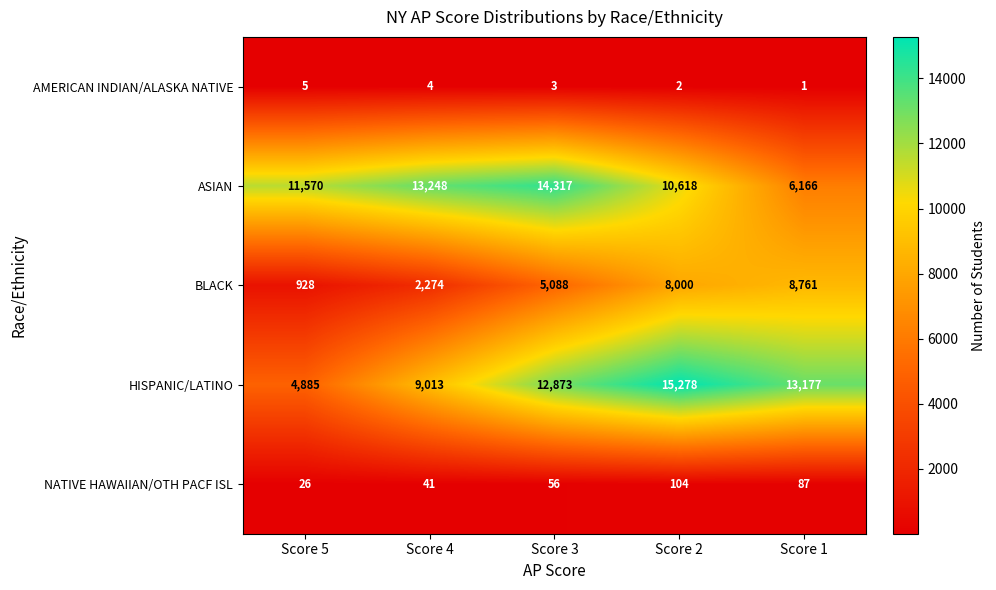

Rank the series by their maximum value, from highest to lowest.

HISPANIC/LATINO, ASIAN, BLACK, NATIVE HAWAIIAN/OTH PACF ISL, AMERICAN INDIAN/ALASKA NATIVE